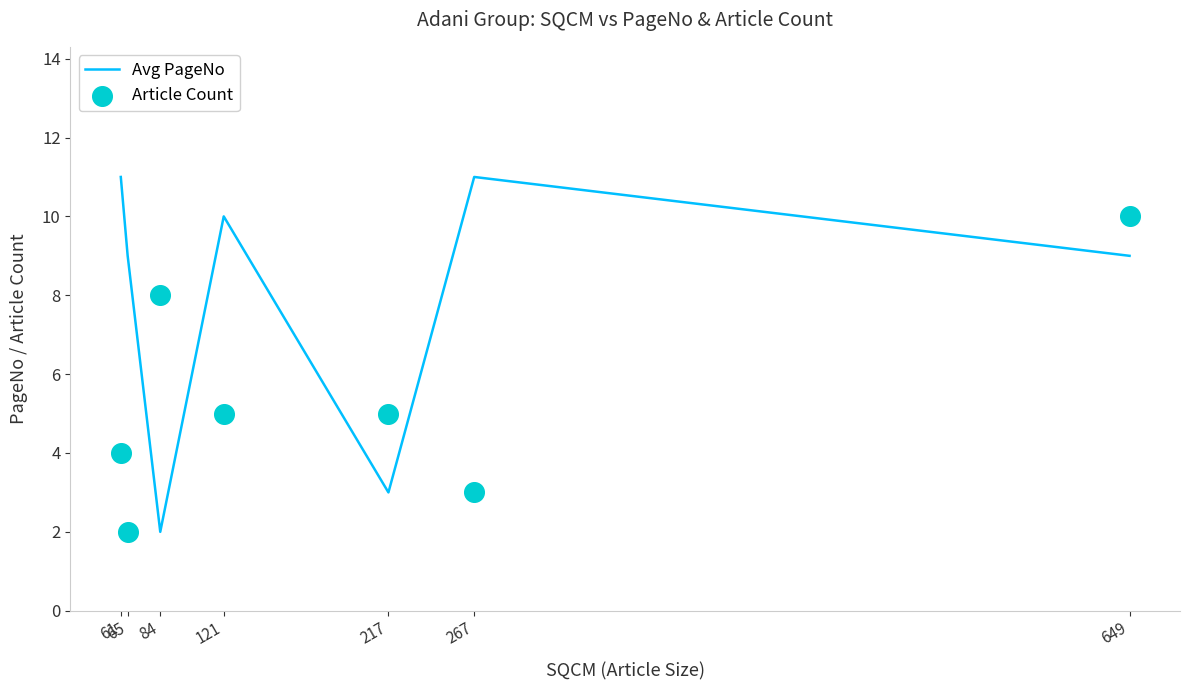

Which series contains the lowest Y value?

Avg PageNo